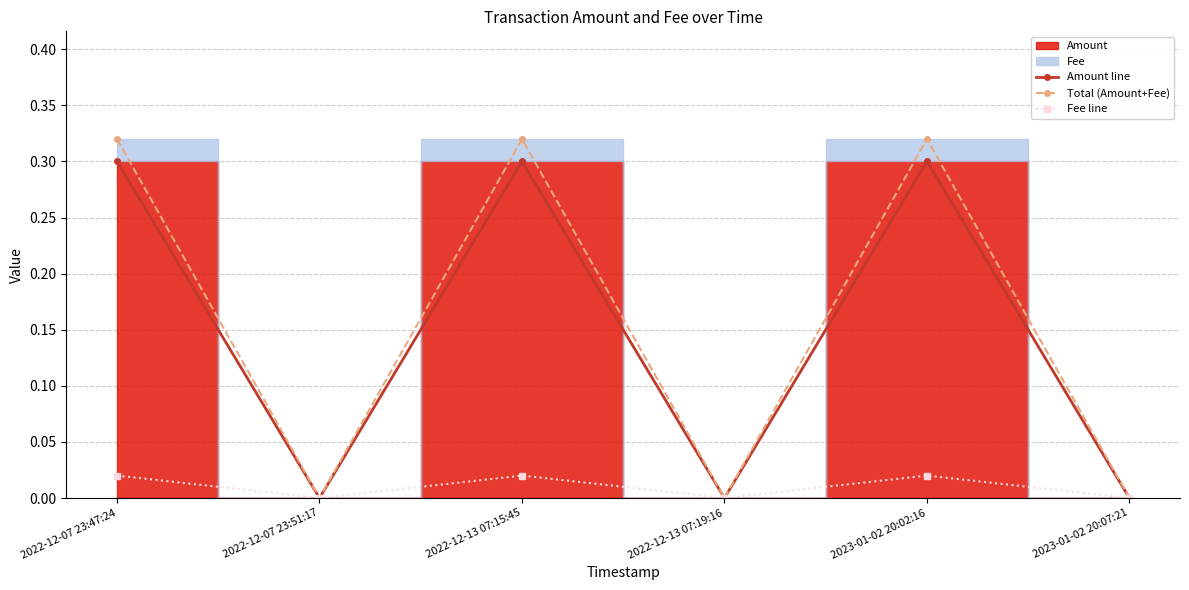

True or false: Fee line and Total (Amount+Fee) intersect in this chart.

False